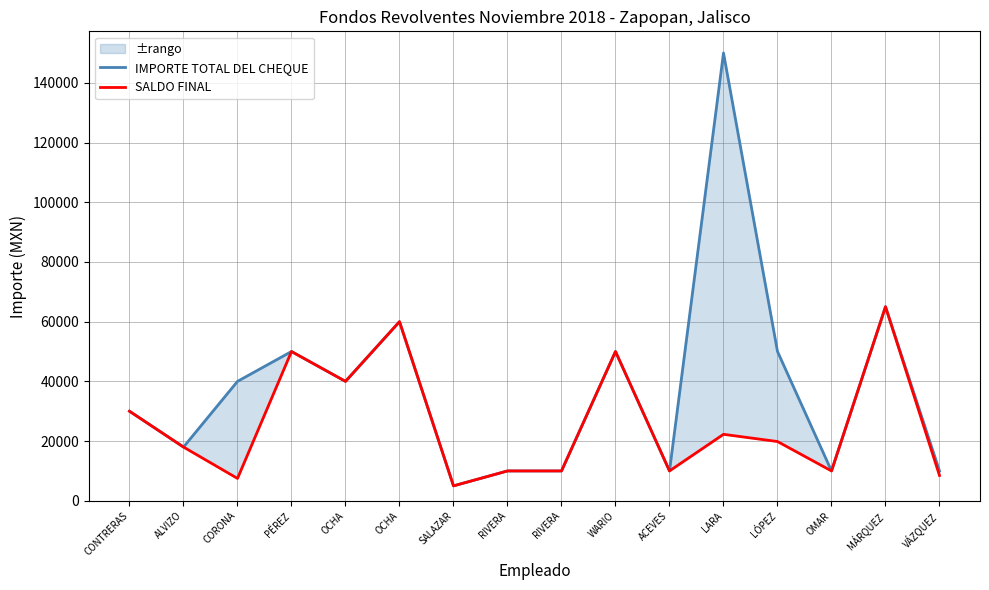

The IMPORTE TOTAL DEL CHEQUE series shows 3883.7 at ACEVES. True or false?

False